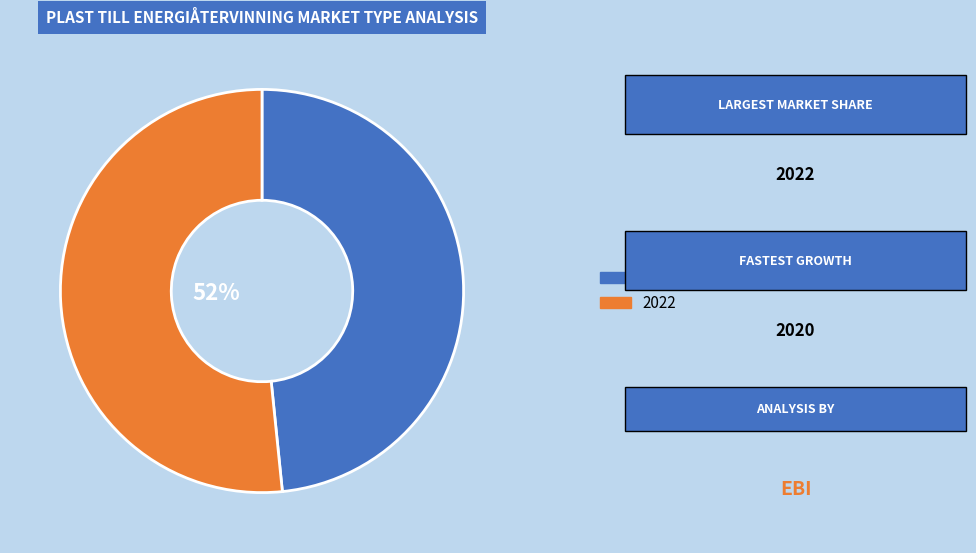

To the nearest percent, what is the combined percentage of 2022 and 2020?

100%